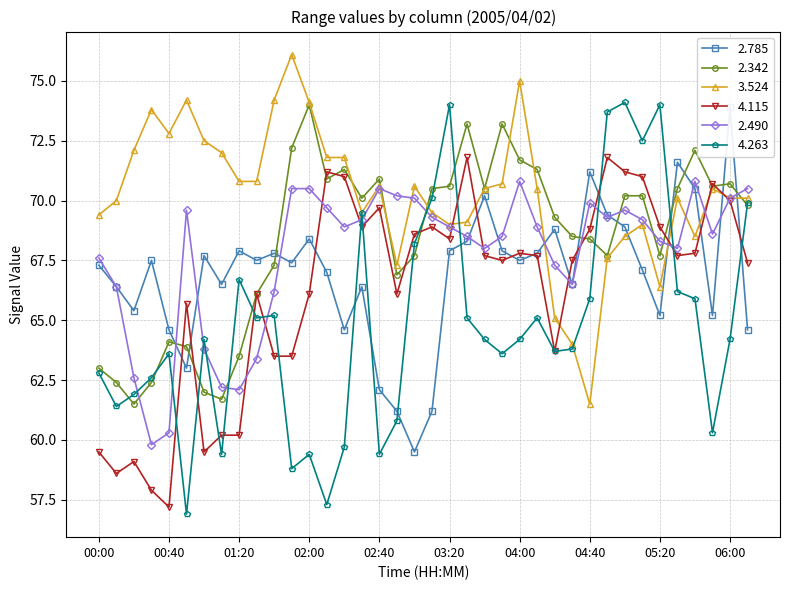

Where is 2.342 nearest to the value 67?

02:50